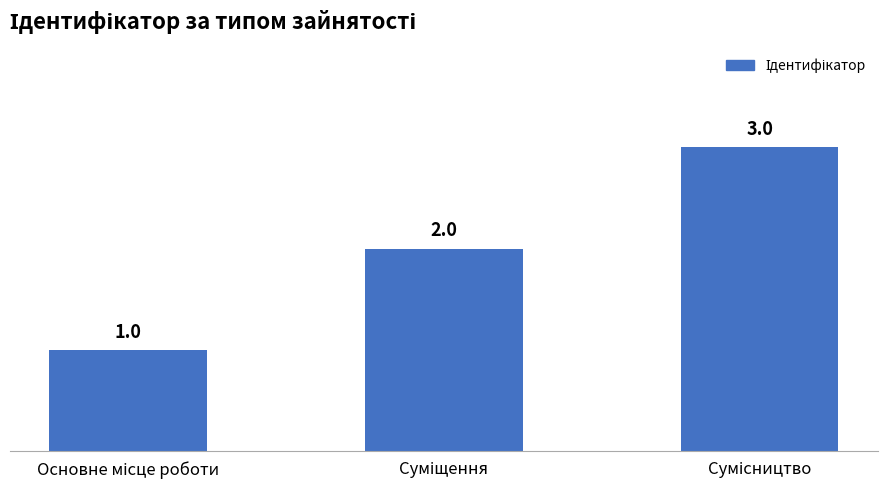

How many values are between 1 and 3?

3